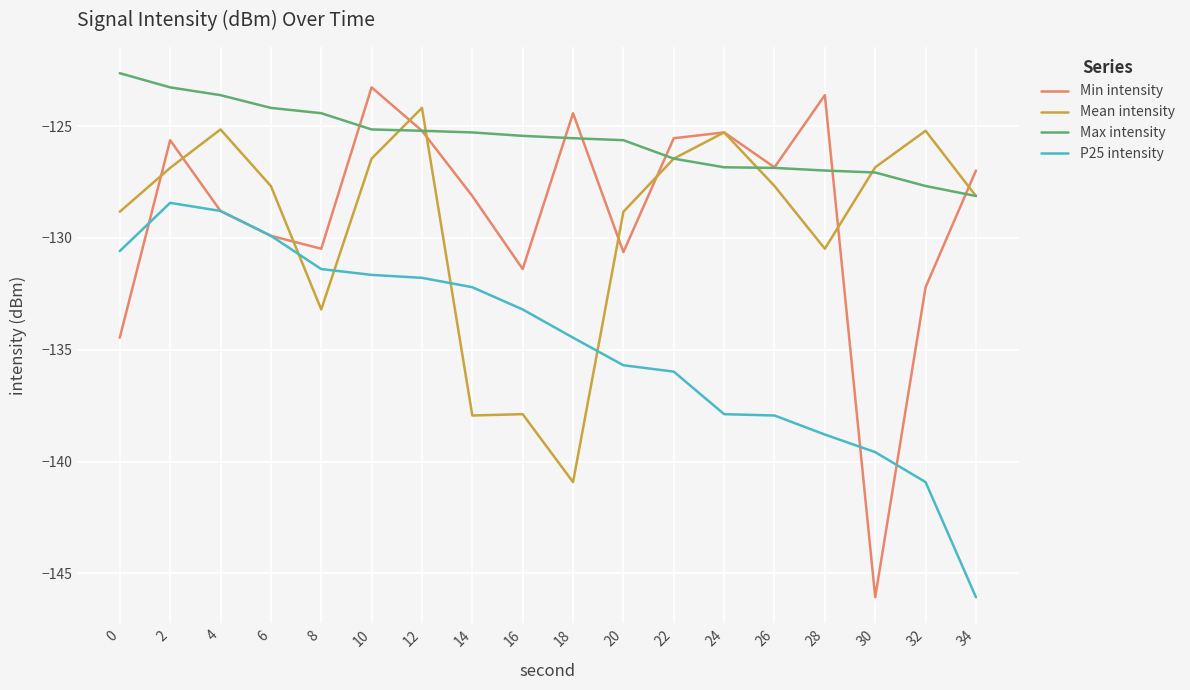

How many categories are shown in the chart?

18